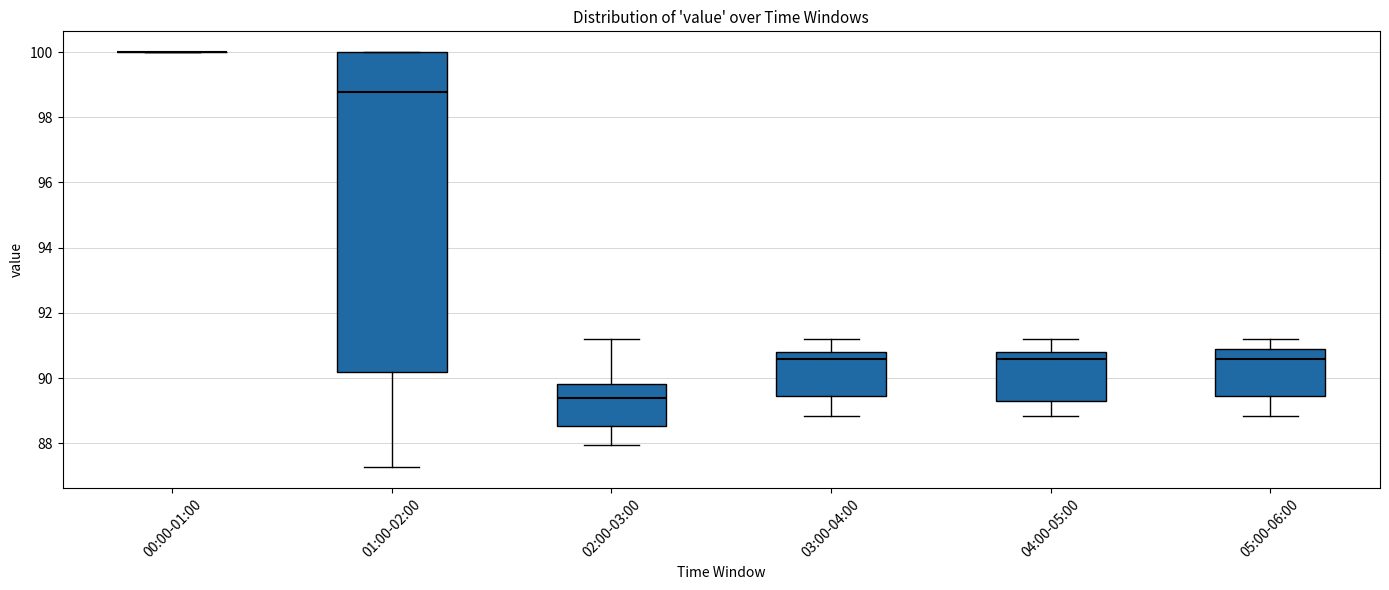

Where is the upper edge of the box for 05:00-06:00 on the y-axis? The values are not printed on the chart, so give them approximately, as read against the axis.

90.8